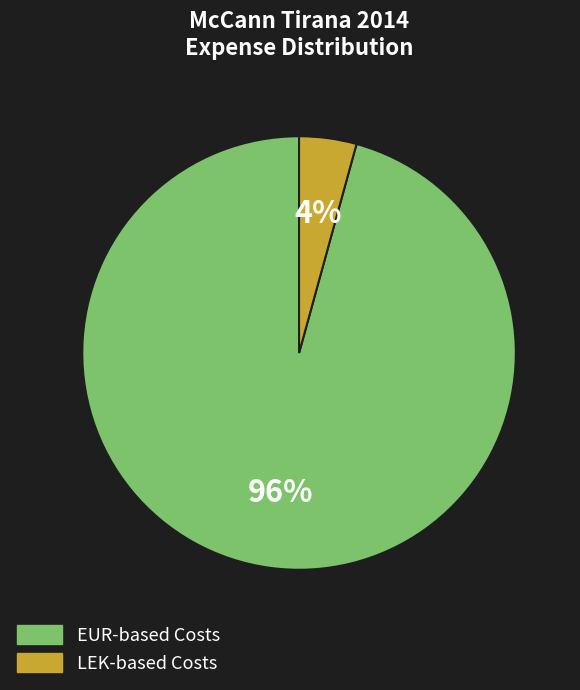

Does any single category account for the majority?

Yes